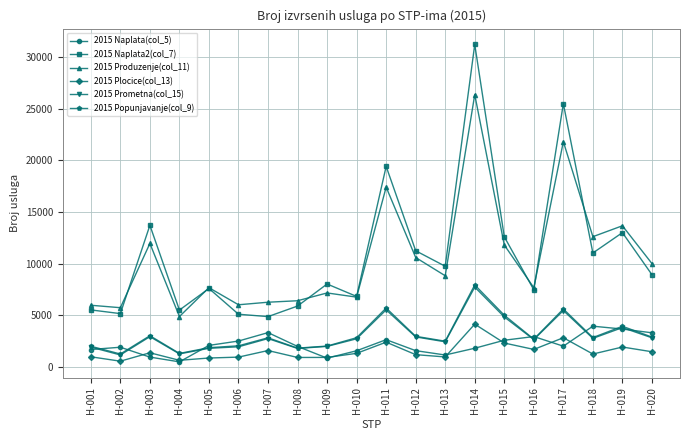

What is the spread (max minus min) of values at H-012?

10053